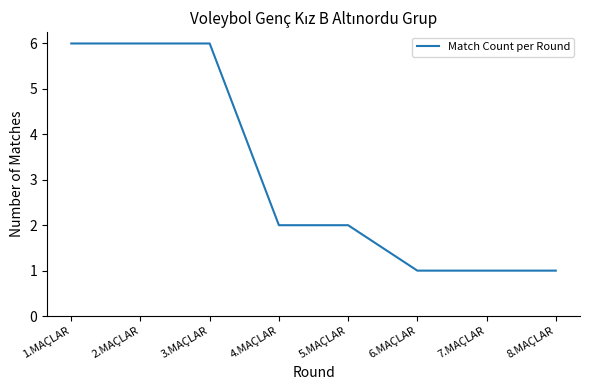

Count the number of categories in the chart.

8